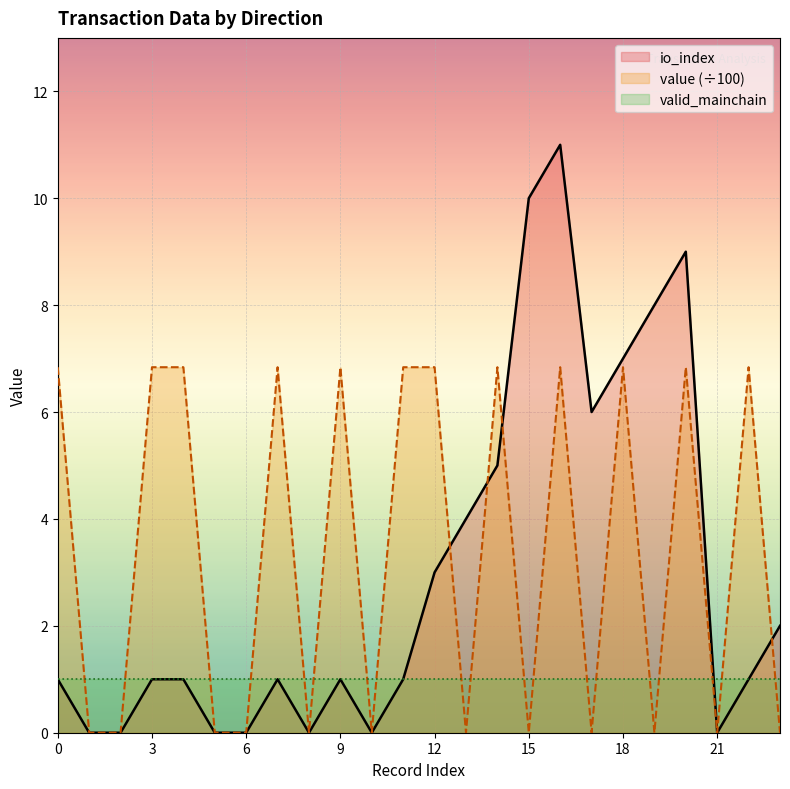

Between 13 and 15, which series saw the biggest shift?

io_index